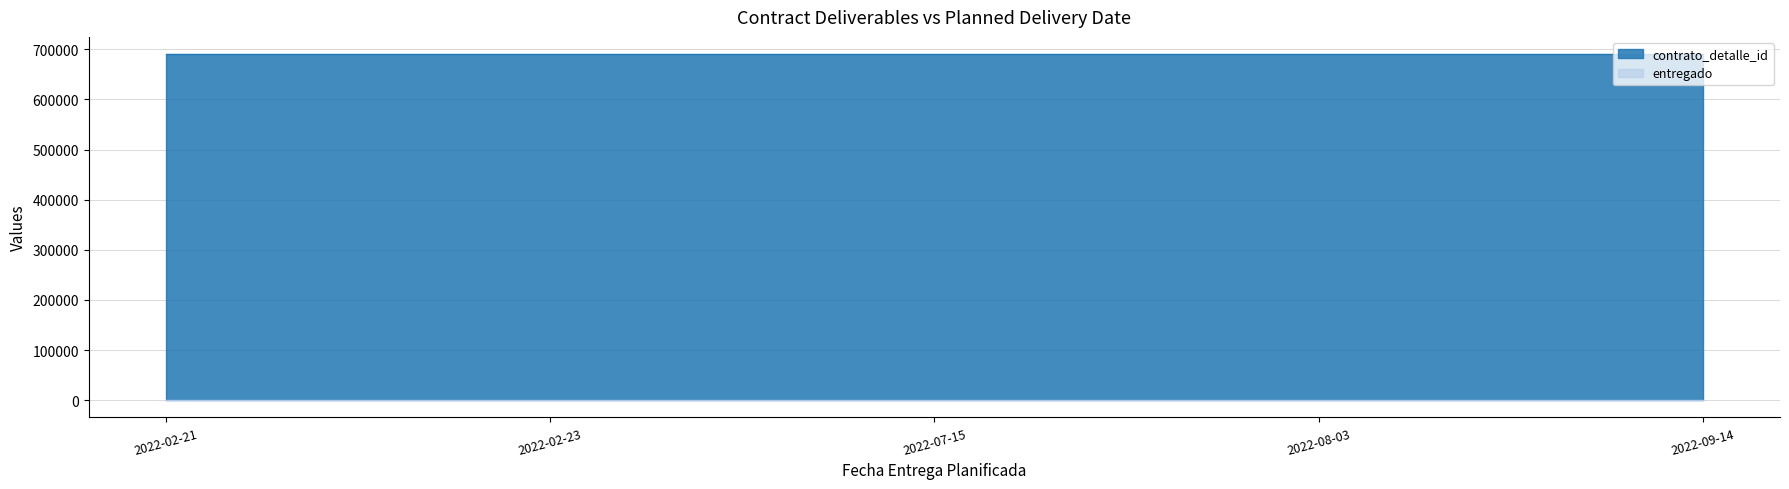

Is it true that contrato_detalle_id equals 1025018 at 2022-09-14?

False